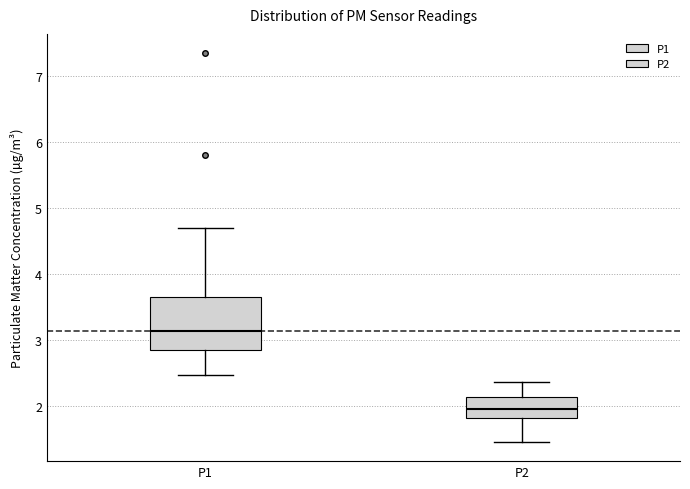

Which box is the tallest, from its lower edge to its upper edge?

P1